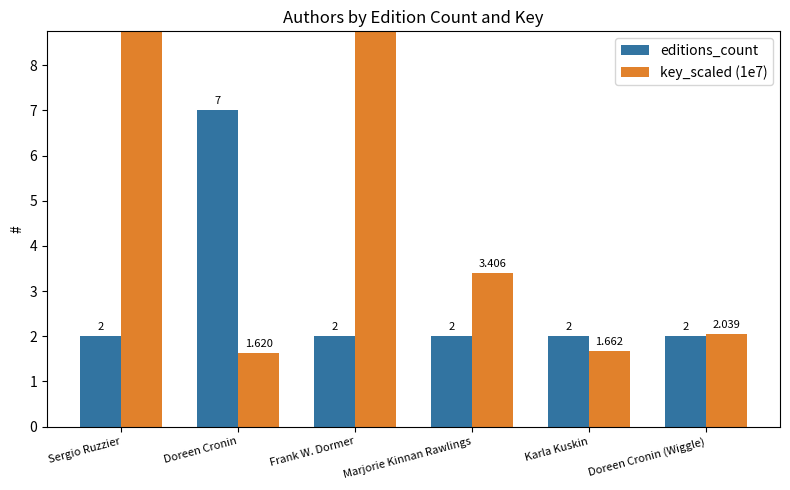

The value of key_scaled (1e7) at Marjorie Kinnan Rawlings is 1.7. True or false?

False